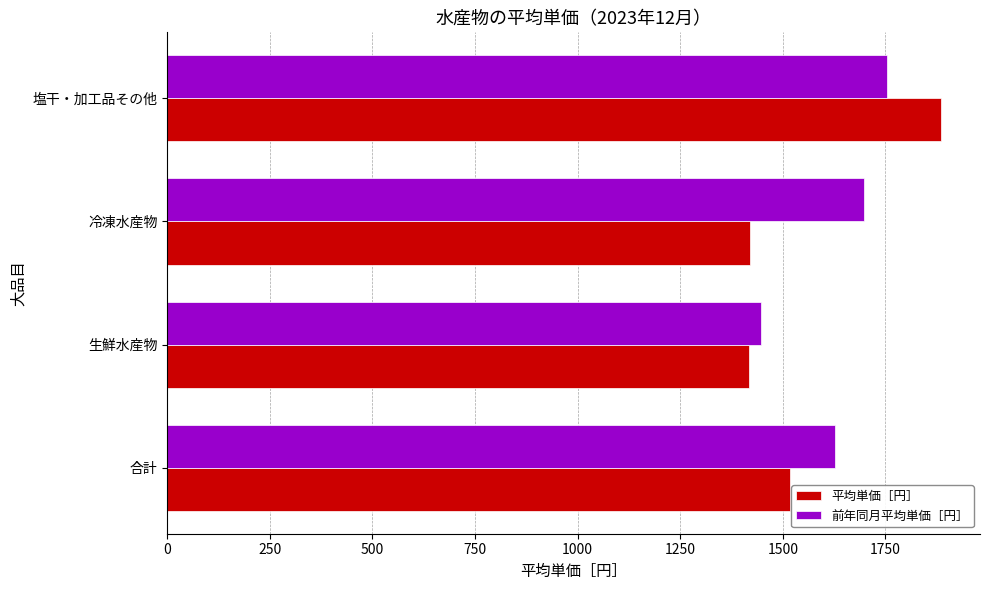

What is the difference between the highest and lowest values at 塩干・加工品その他?

133